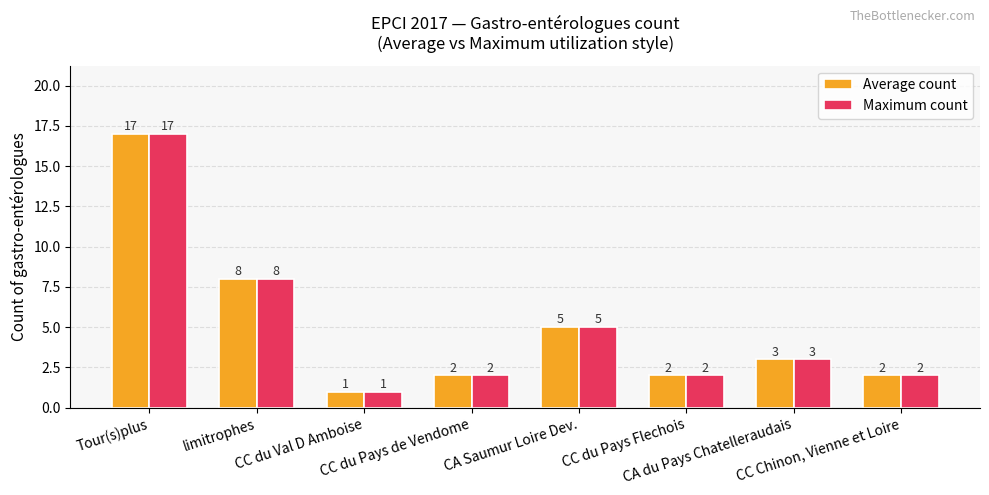

What is the difference between the maximum and minimum values in the Average count series?

16